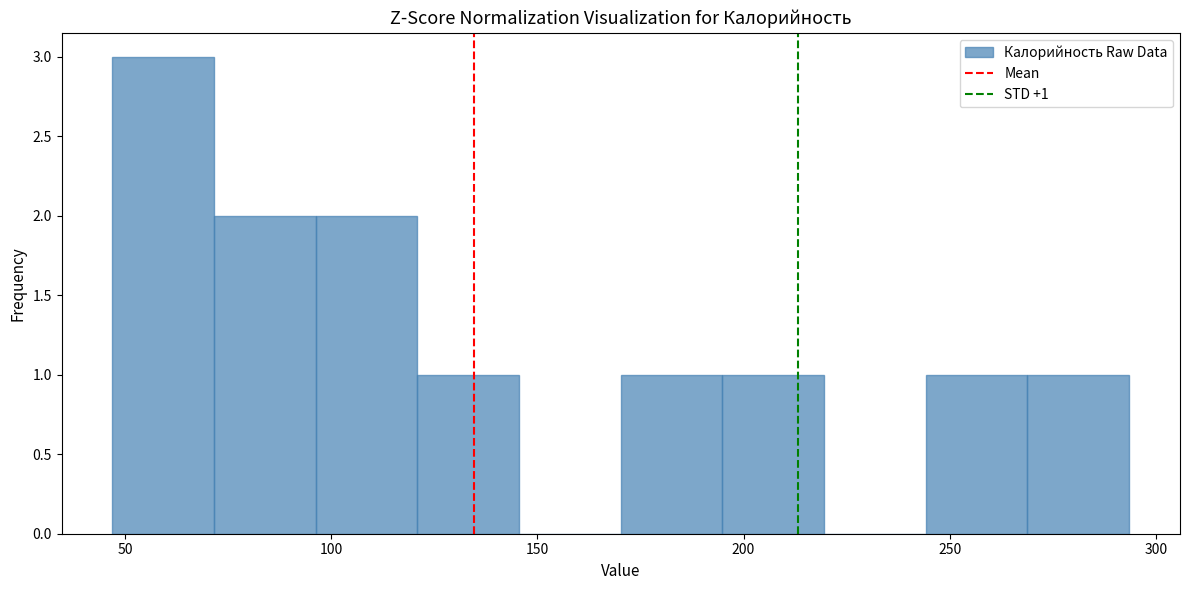

Which range on the x-axis has the tallest bar?

45 to 70